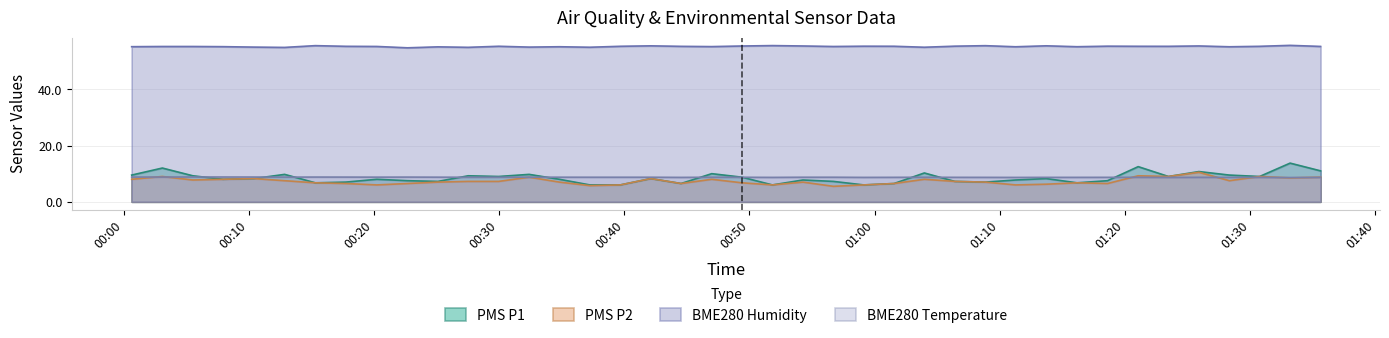

Which series has the largest total across all categories?

BME280 Humidity